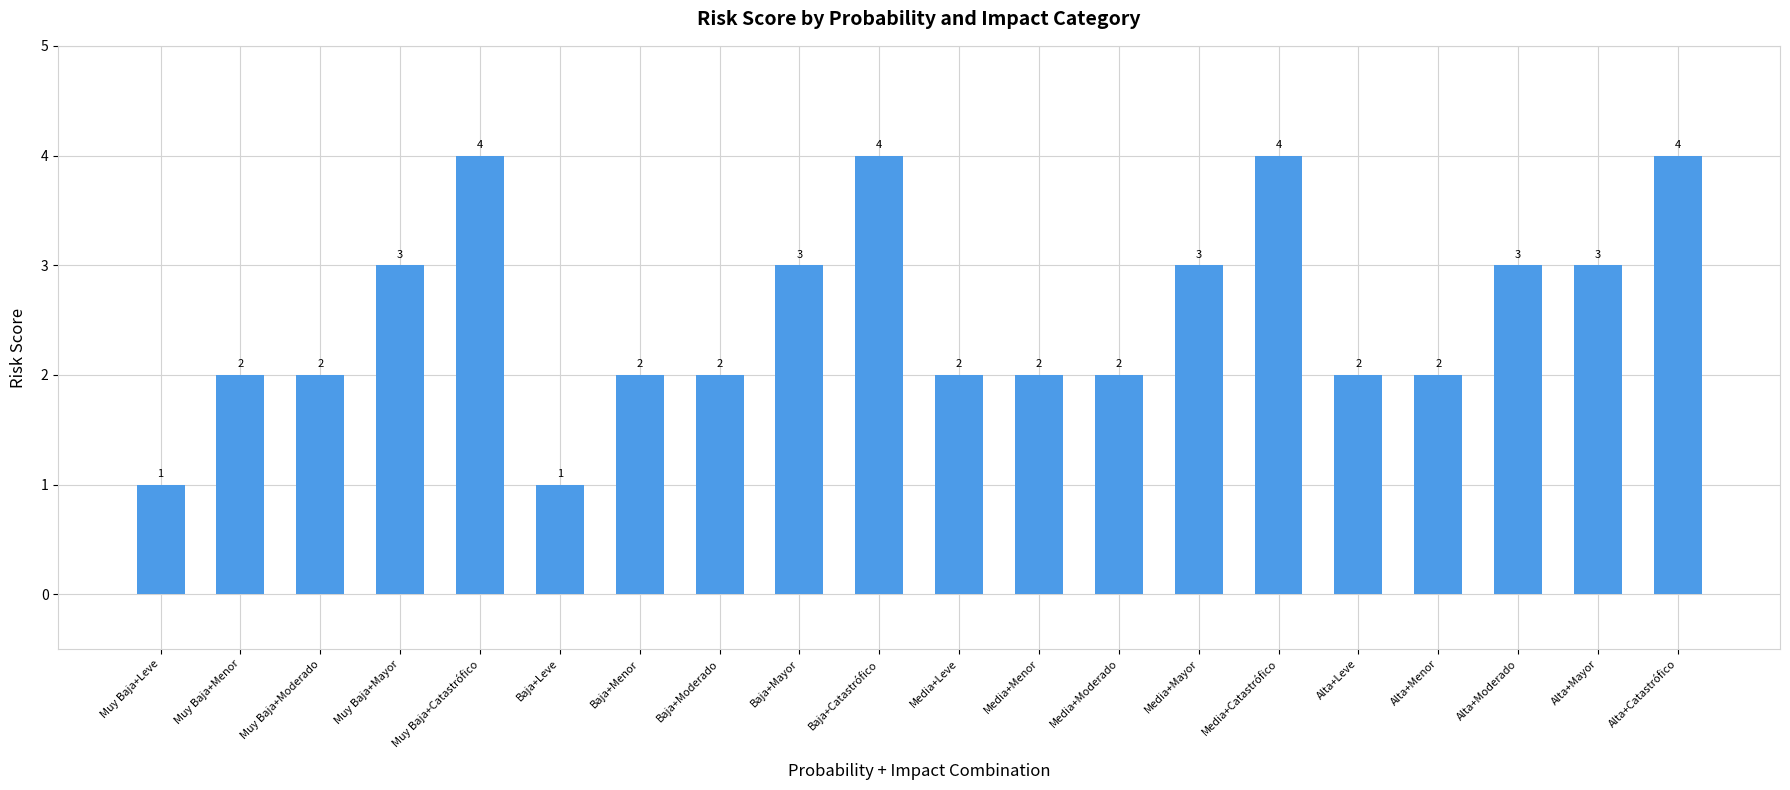

What is the difference between the maximum and second lowest values?

3